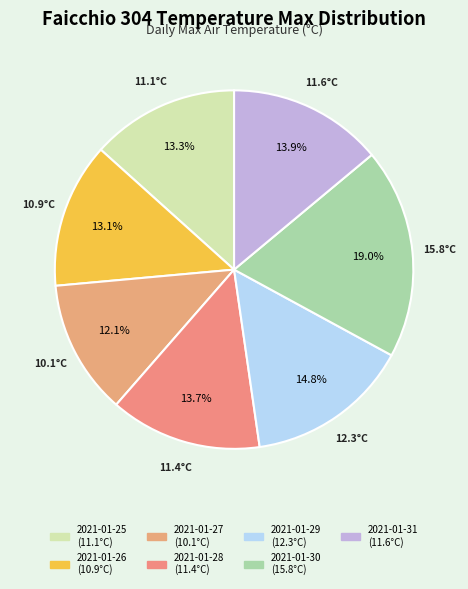

Does 2021-01-31 represent more than half of the total?

No